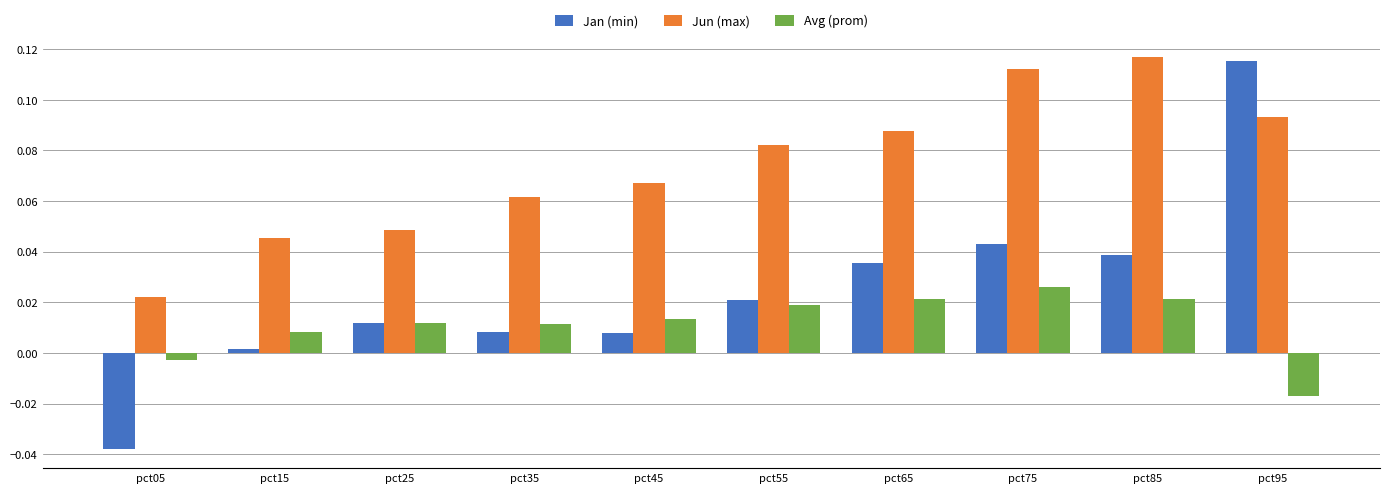

Which series has the largest total across all categories?

Jun (max)